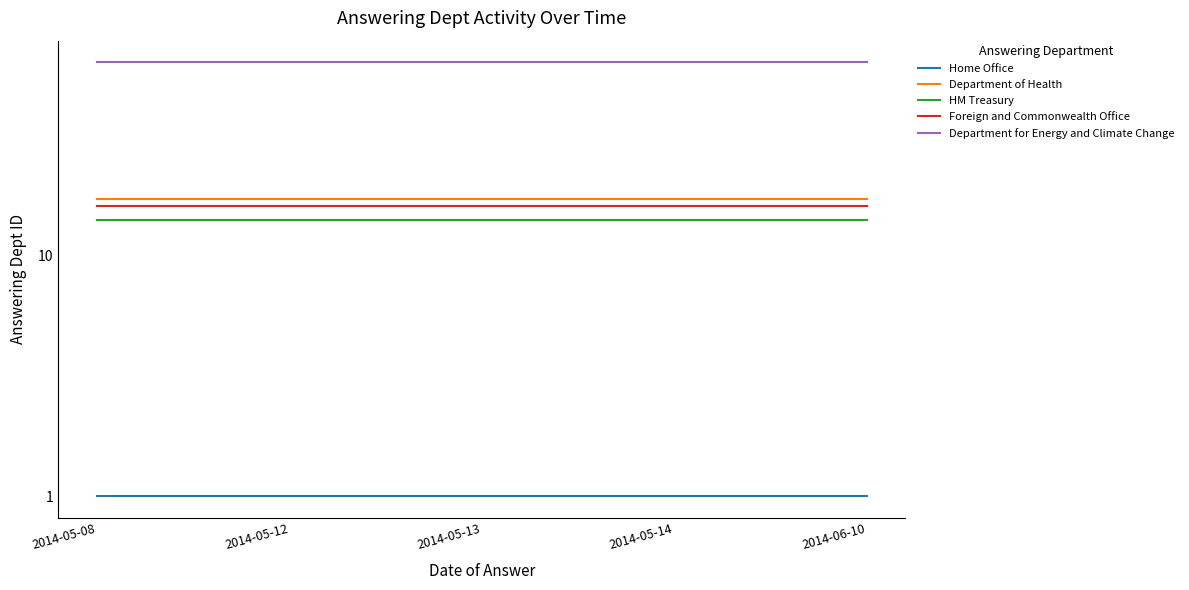

True or false: Department of Health and HM Treasury cross at least once.

False